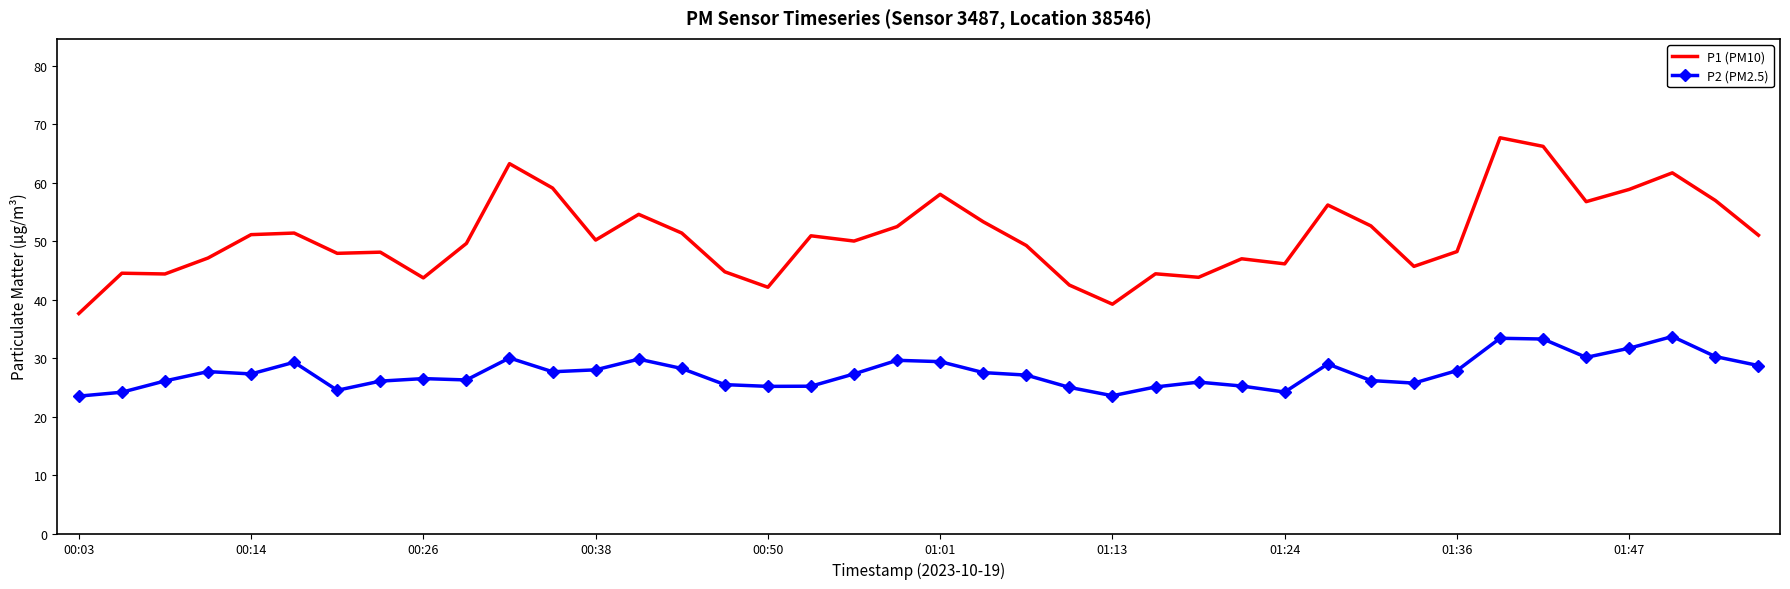

What is the minimum value shown in the chart?

23.5